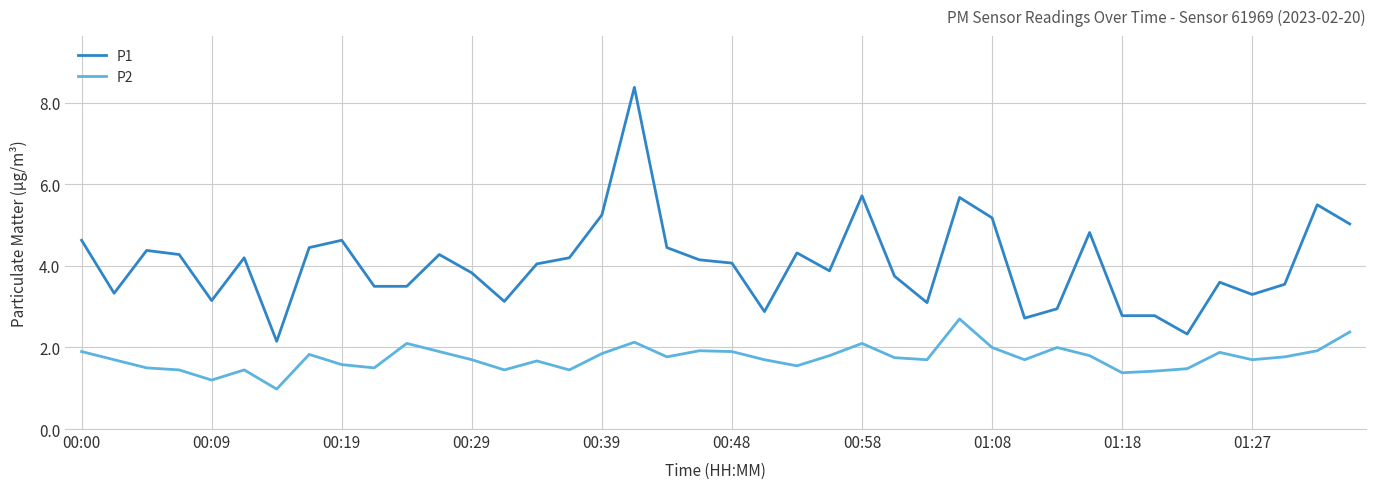

True or false: P1 and P2 cross at least once.

False